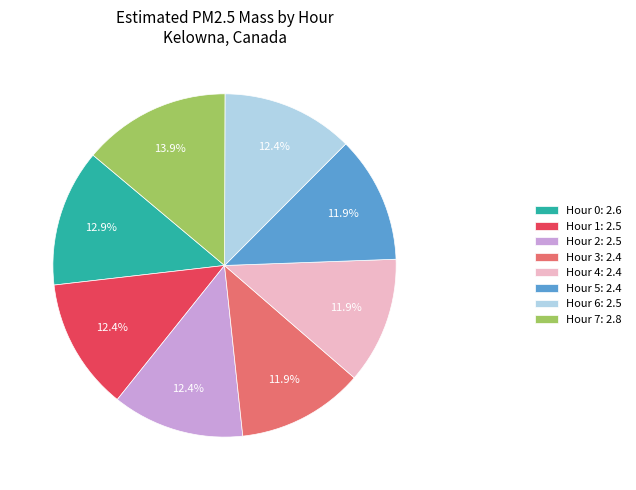

What is the largest slice in the pie chart?

Hour 7